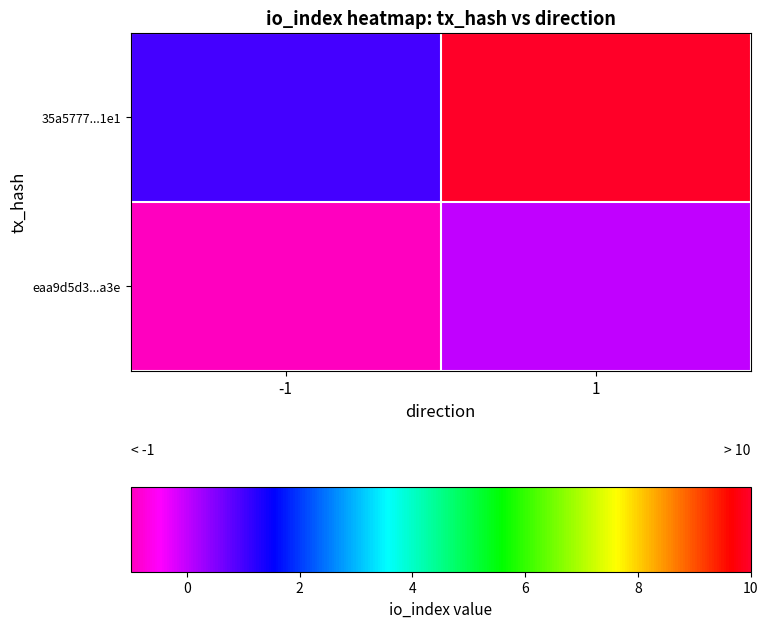

List the series in order of their peak value, lowest first.

eaa9d5d3...a3e, 35a5777...1e1